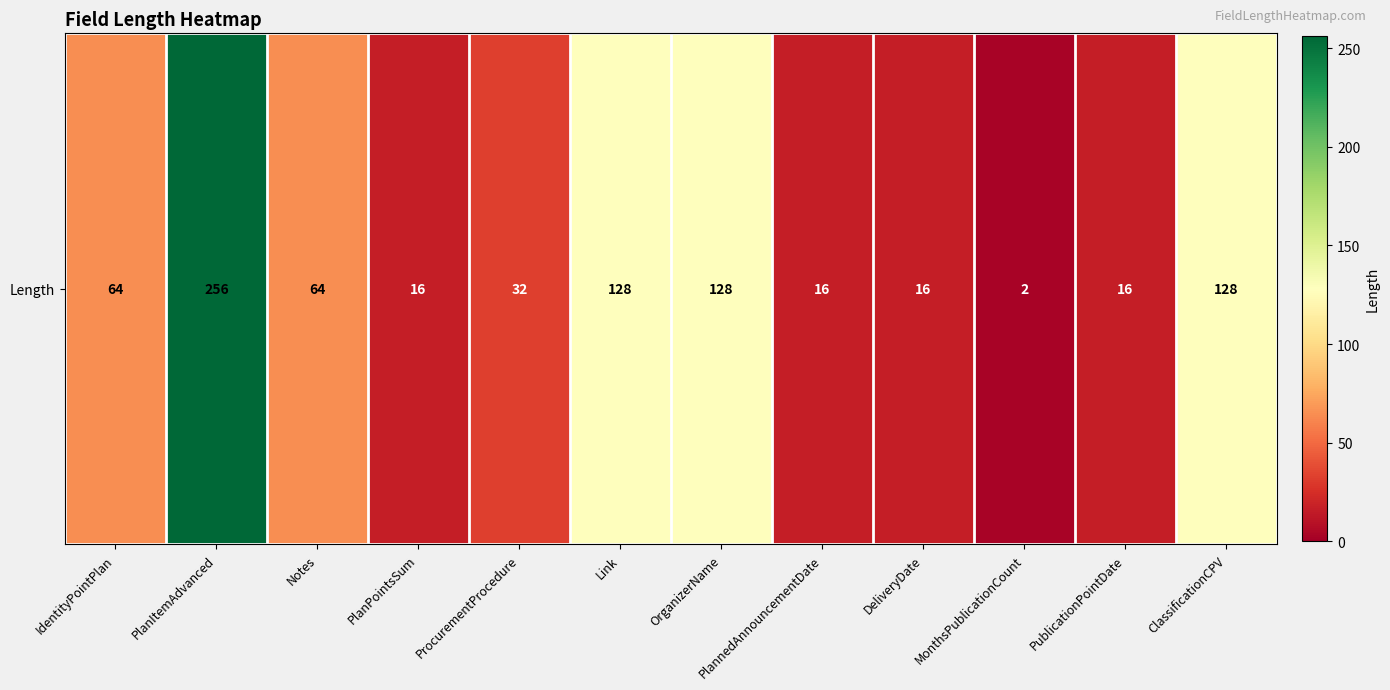

What is the sum of the values at IdentityPointPlan and PlanItemAdvanced?

320